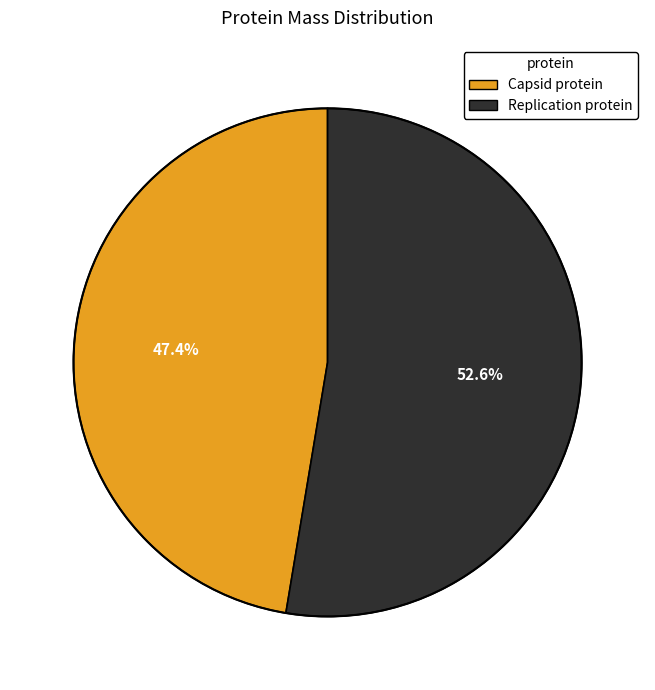

How many segments does this pie chart have?

2